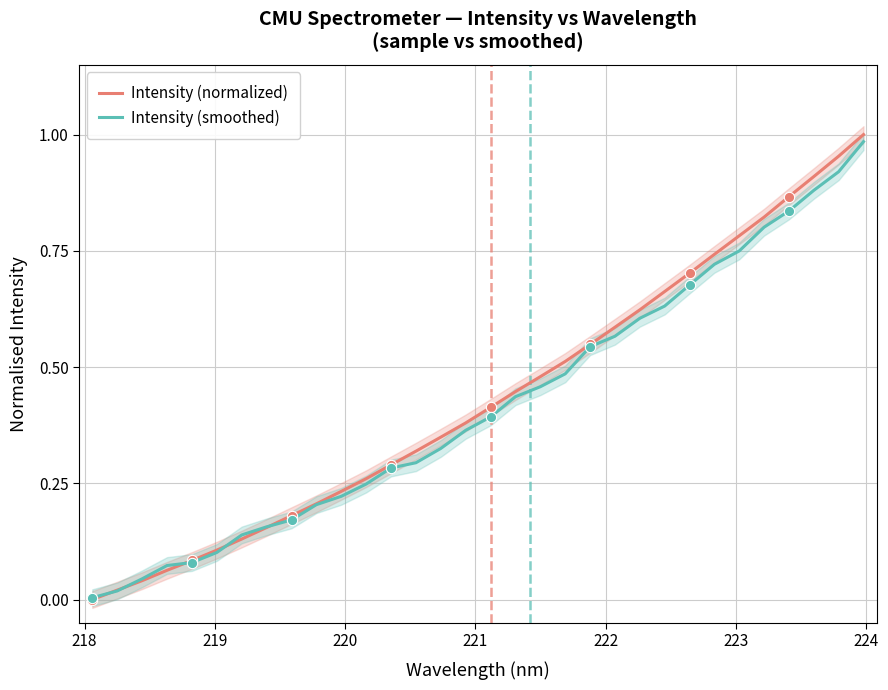

Is the value of Intensity (normalized) at 14 greater than the value of Intensity (smoothed) at 218?

Yes